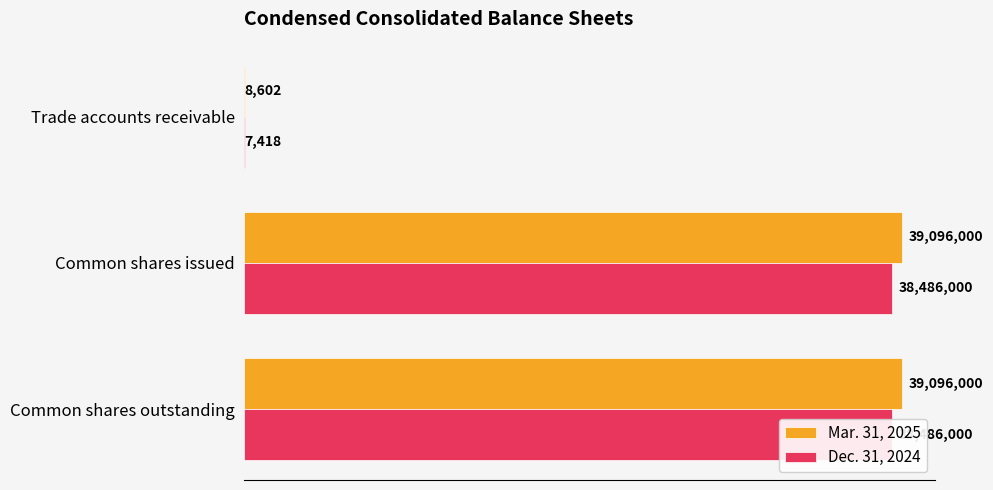

Between Trade accounts receivable and Common shares outstanding, which series saw the biggest shift?

Mar. 31, 2025